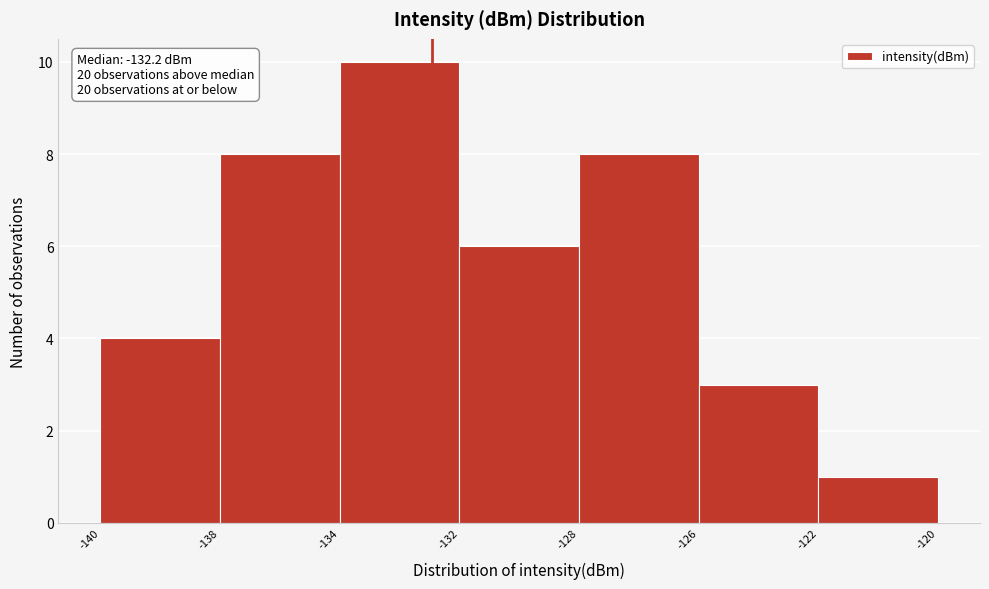

Reading left to right, extract all data points from this chart.

4	8	10	6	8	3	1